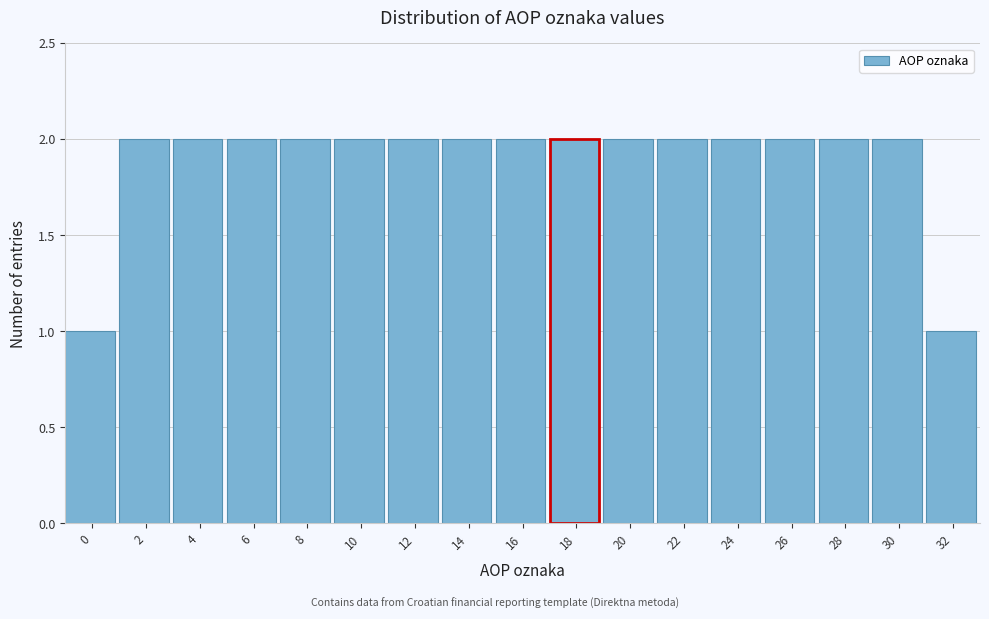

Reading left to right, list all the values displayed in this chart.

1	2	2	2	2	2	2	2	2	2	2	2	2	2	2	2	1